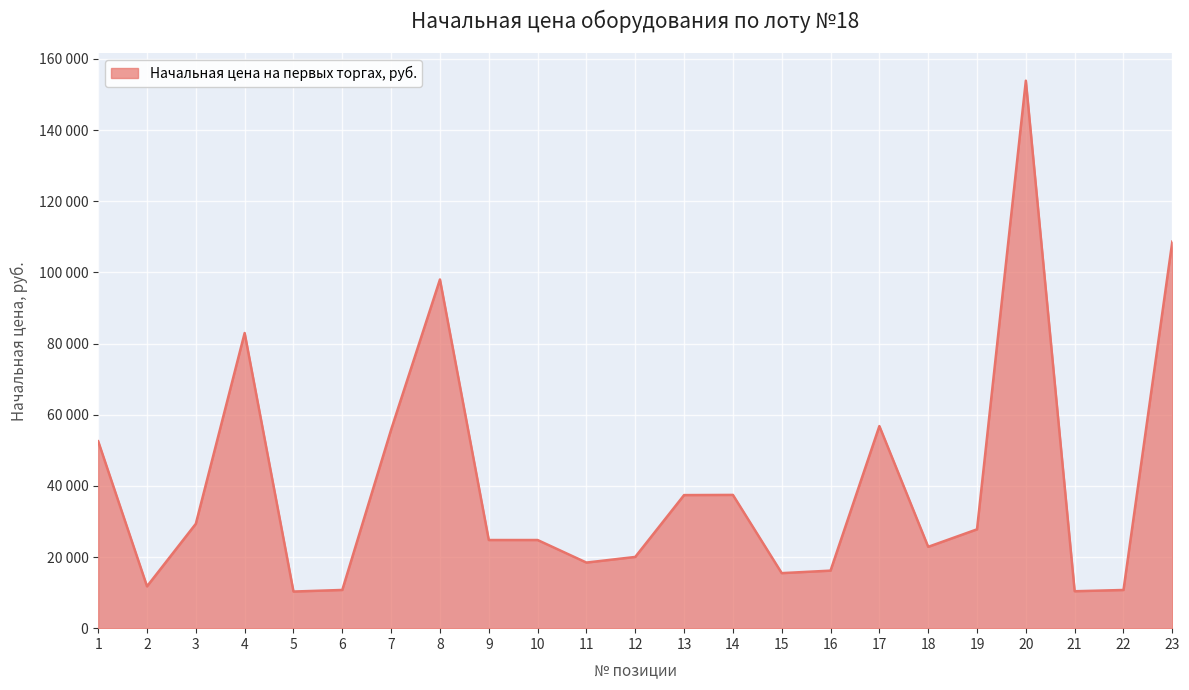

Which has a higher value, 8 or 21?

8